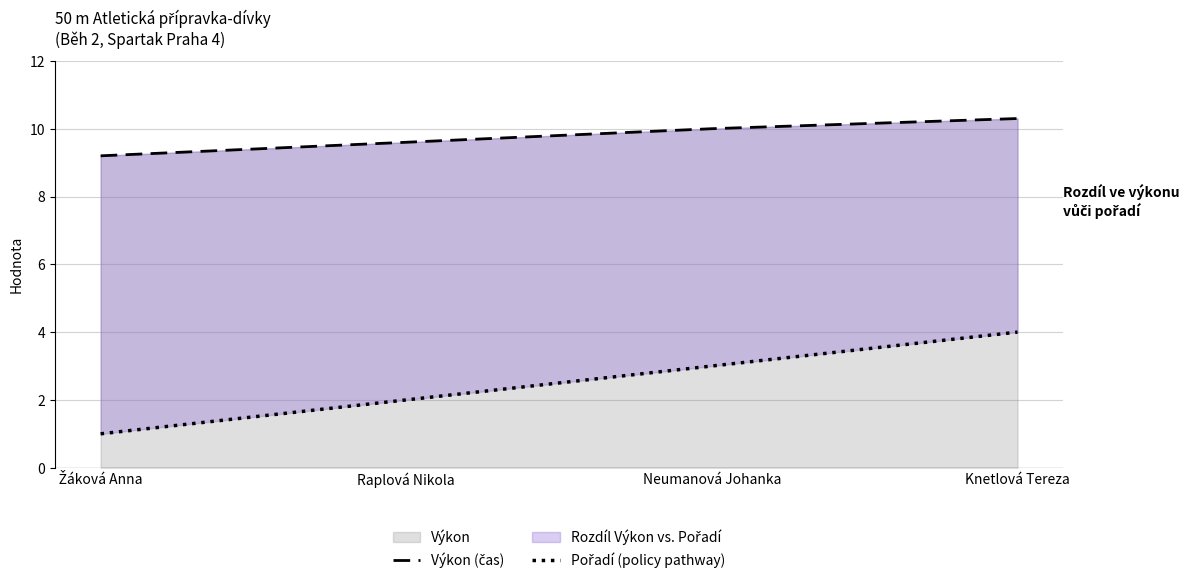

Reading left to right, transcribe all the data shown in this chart.

Výkon (čas): Žáková Anna=9.2	Raplová Nikola=9.6	Neumanová Johanka=10.0	Knetlová Tereza=10.3
Pořadí (policy pathway): Žáková Anna=1.0	Raplová Nikola=2.0	Neumanová Johanka=3.0	Knetlová Tereza=4.0